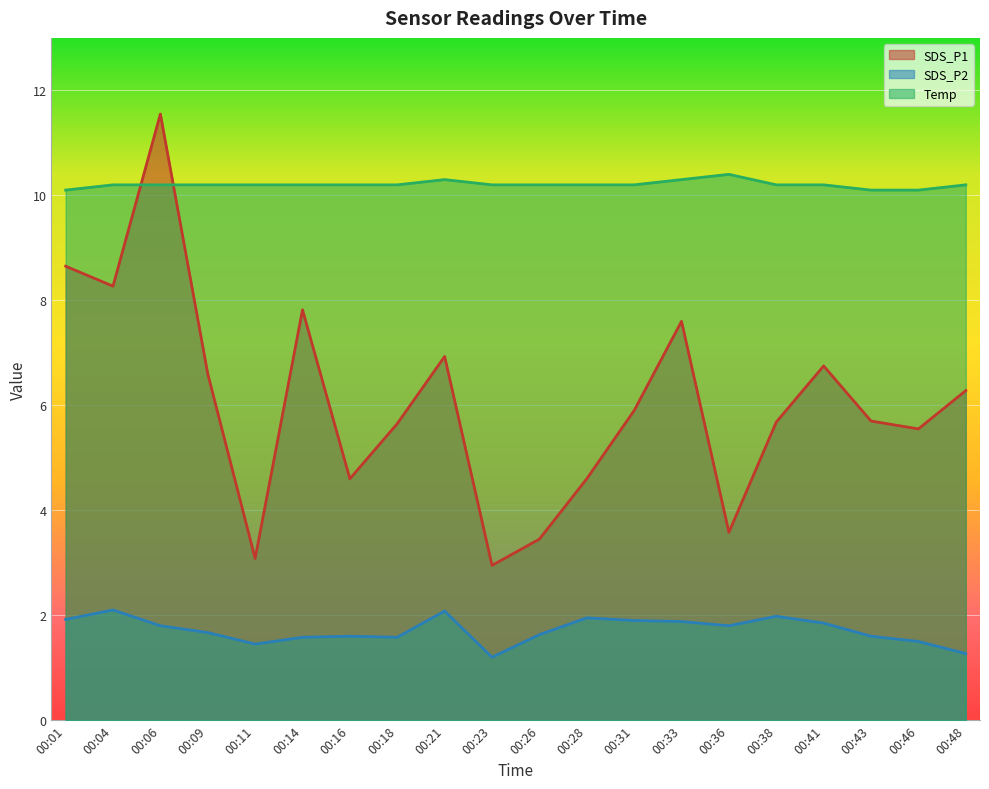

How many data points in SDS_P1 are above 5?

14